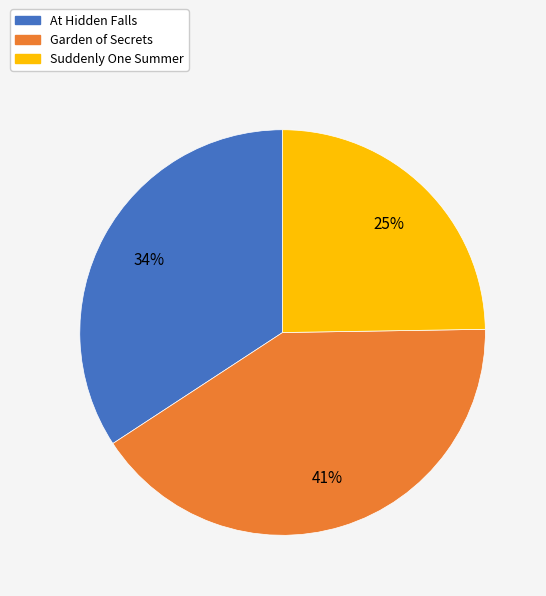

Count the number of slices in the pie.

3